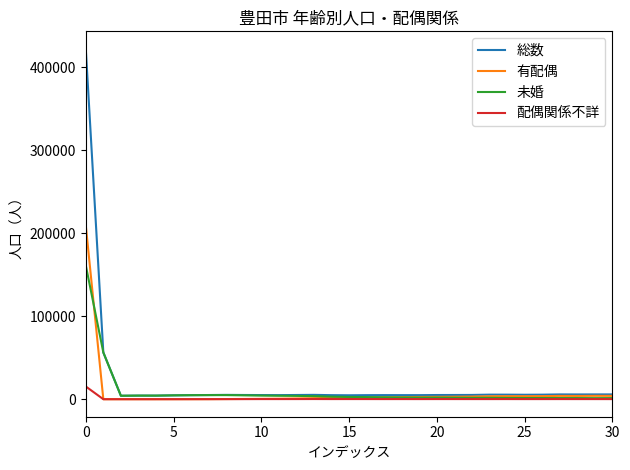

Count the number of categories in the chart.

31